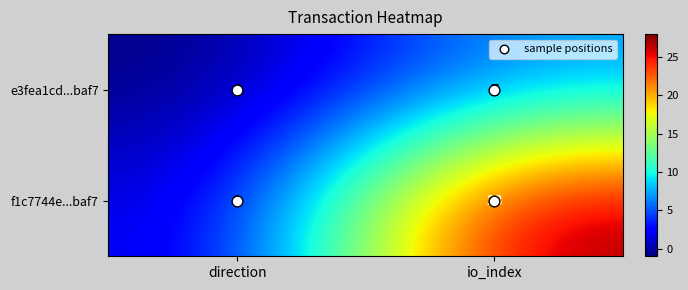

At which category does the chart reach its minimum across all series?

direction